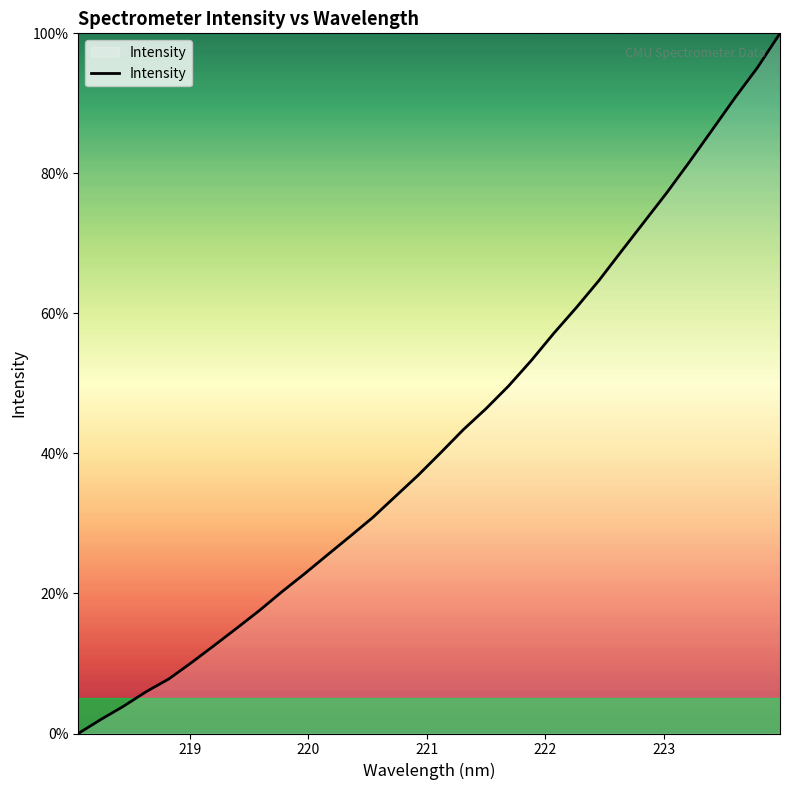

What is the difference between the maximum and minimum values?

100.0